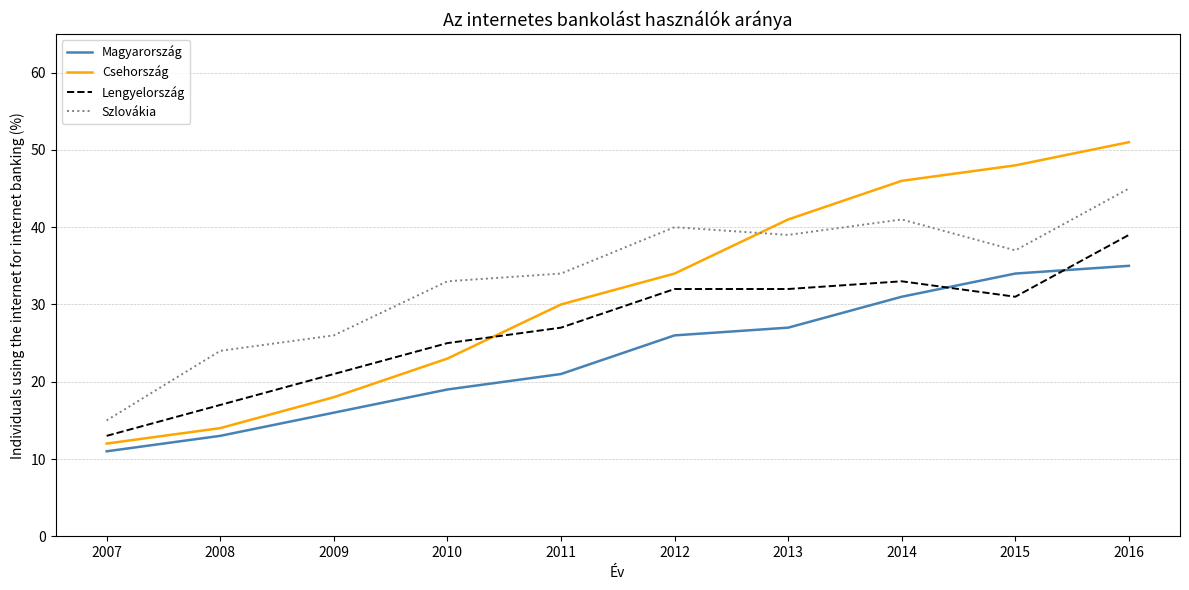

Is it true that Lengyelország equals 33 at 2009?

False